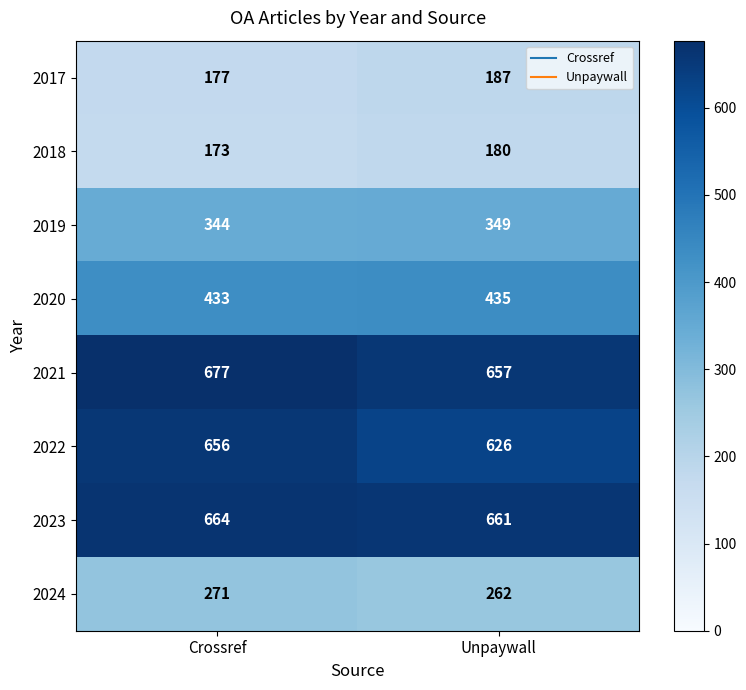

At which category does the chart reach its peak across all series?

Crossref